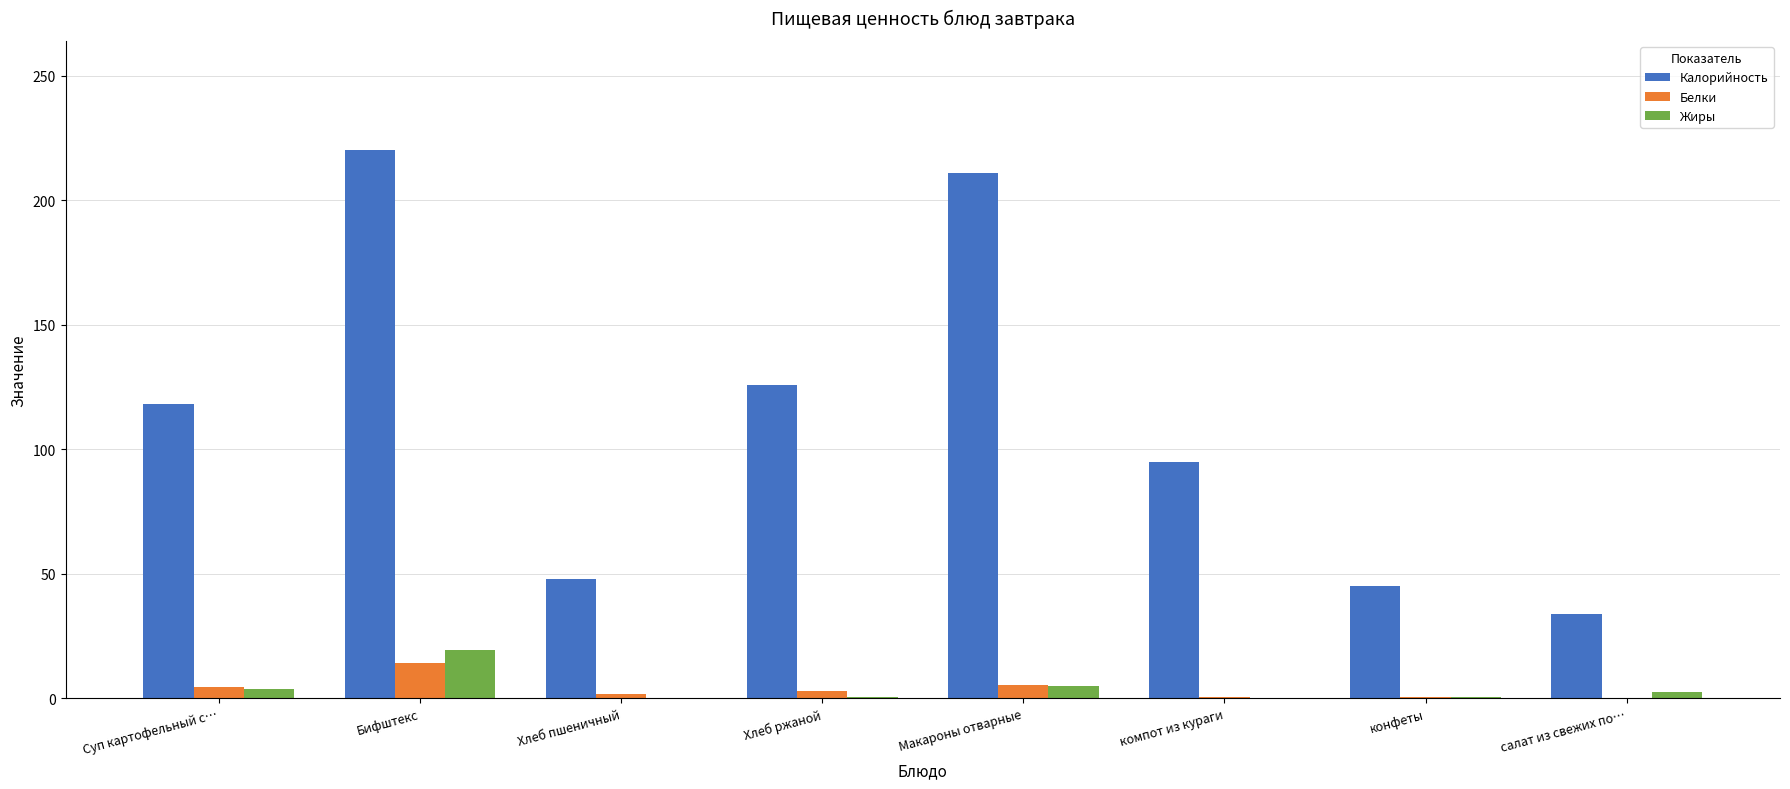

True or false: Жиры has a value of 0.4 at конфеты.

True